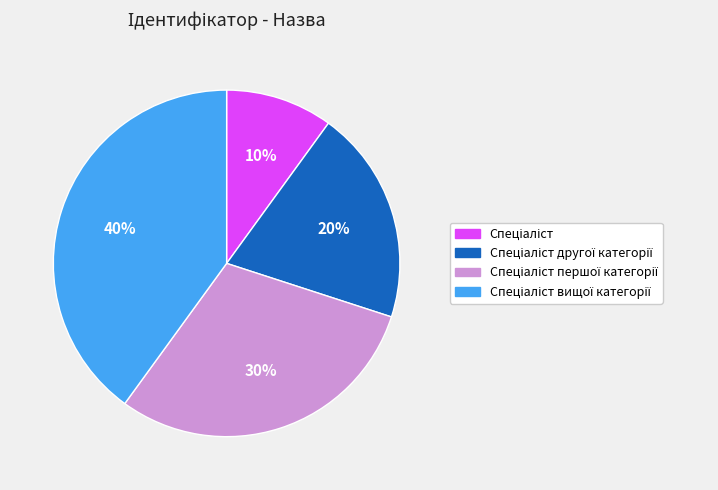

To the nearest percent, what is the difference between the largest and smallest slice percentages?

30%